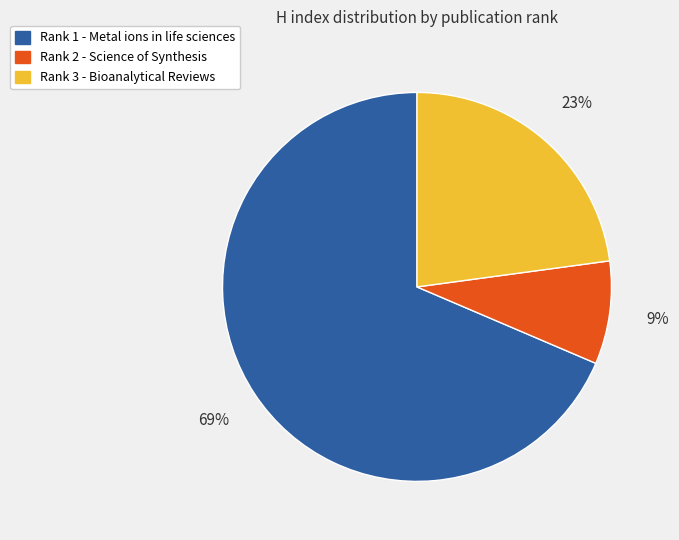

To the nearest percent, what is the combined percentage of Rank 1 - Metal ions in life sciences and Rank 3 - Bioanalytical Reviews?

91%